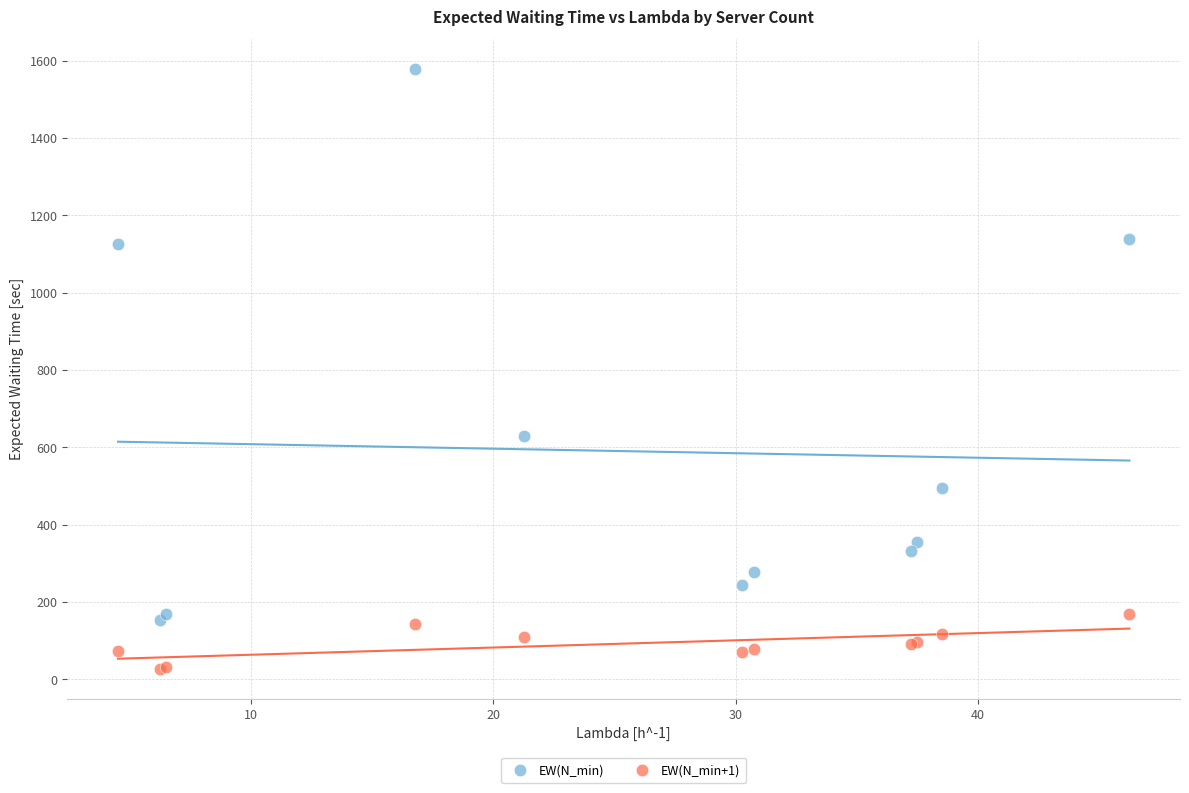

Which series contains the highest Y value?

EW(N_min)